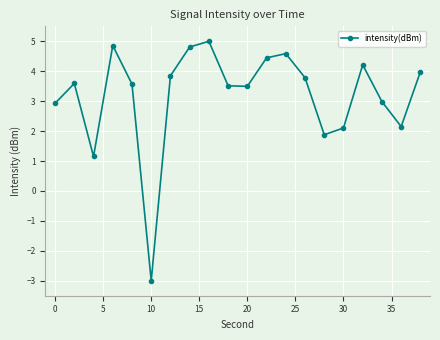

Reading right to left, what are all the values shown in this chart?

4.0	2.2	3.0	4.2	2.1	1.9	3.8	4.6	4.4	3.5	3.5	5.0	4.8	3.8	-3.0	3.6	4.9	1.2	3.6	2.9